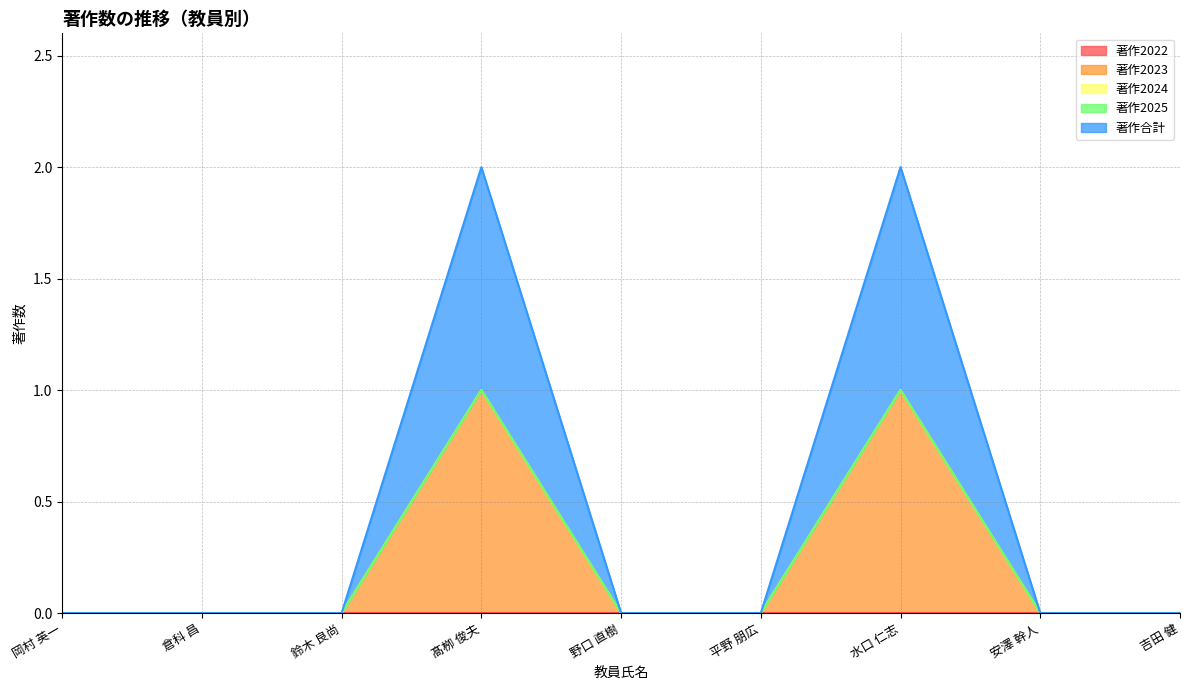

At how many categories does at least one series exceed 0?

2